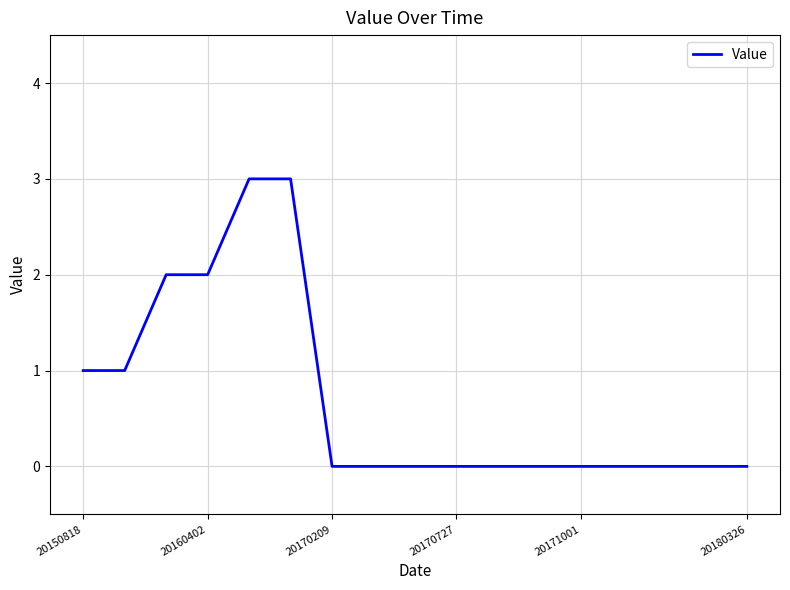

What is the difference between the maximum and minimum values?

3